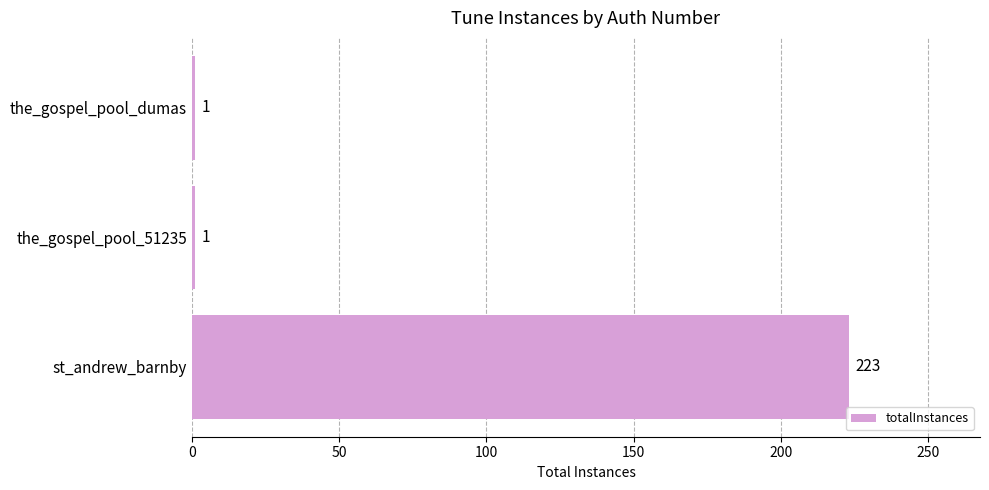

The value at st_andrew_barnby is 223. True or false?

True